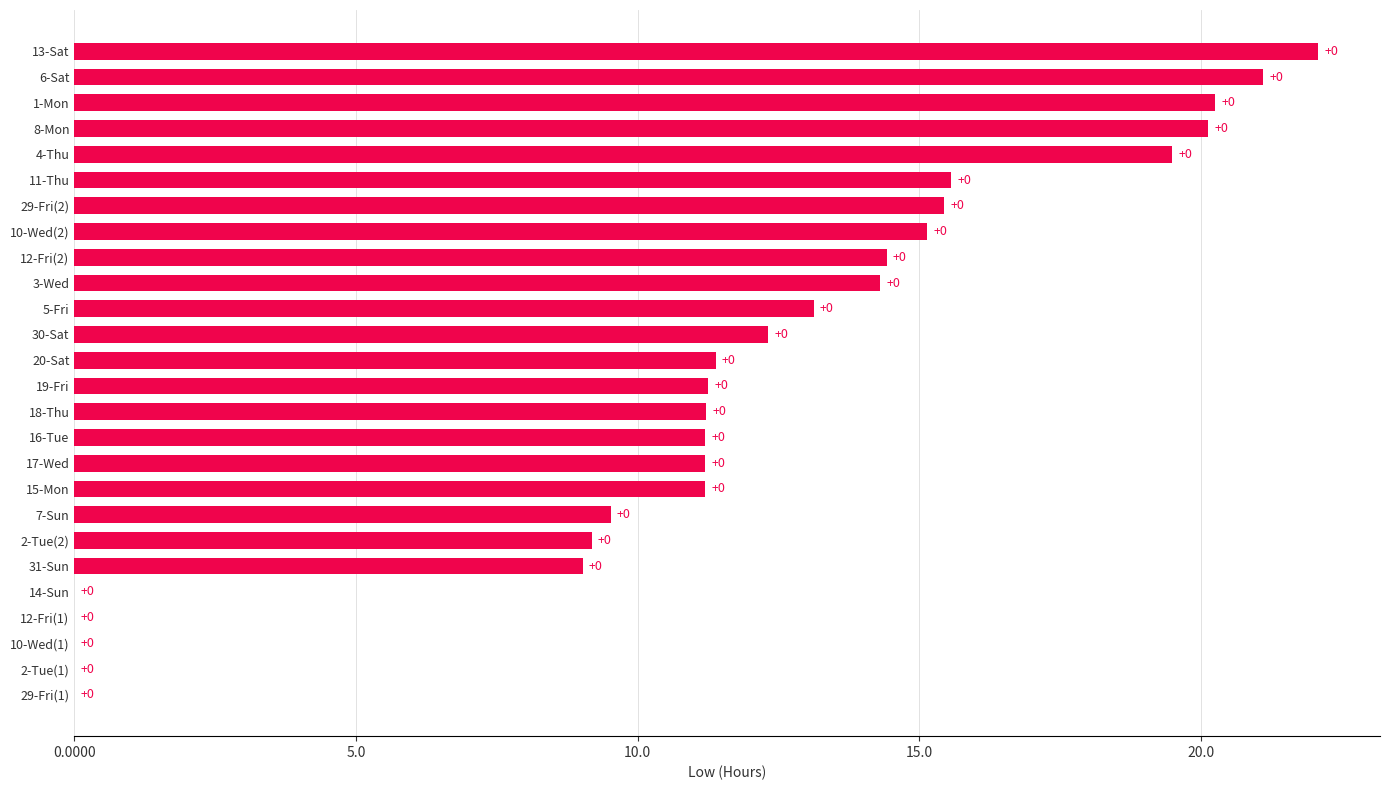

True or false: the data shows 8.5 at 8-Mon.

False